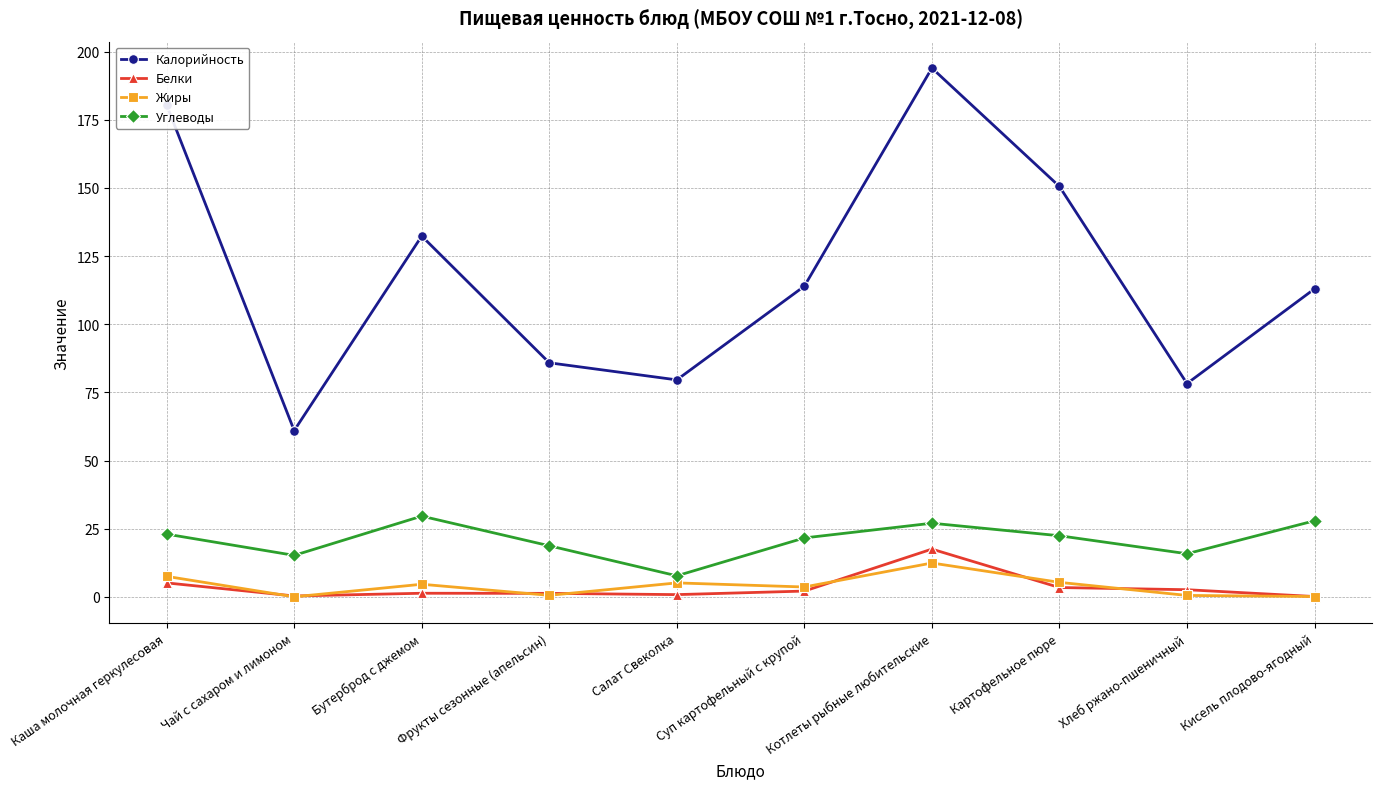

Between Каша молочная геркулесовая and Суп картофельный с крупой, which series saw the biggest shift?

Калорийность